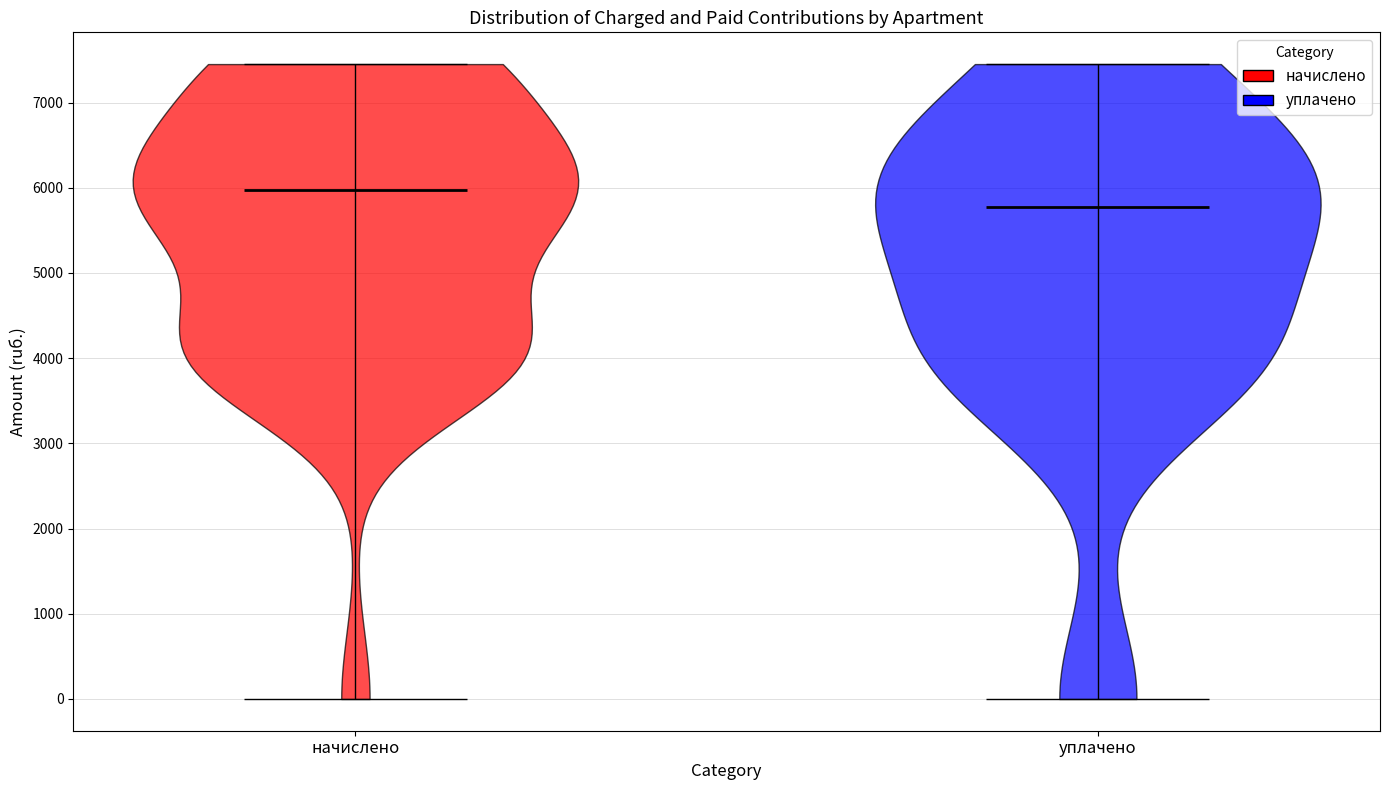

Reading left to right, read every violin against the y-axis: where its median line is, and the lowest and highest points it reaches. The values are not printed on the chart, so give them approximately, as read against the axis.

начислено: median line 6000, lowest point 0, highest point 7500
уплачено: median line 5800, lowest point 0, highest point 7500